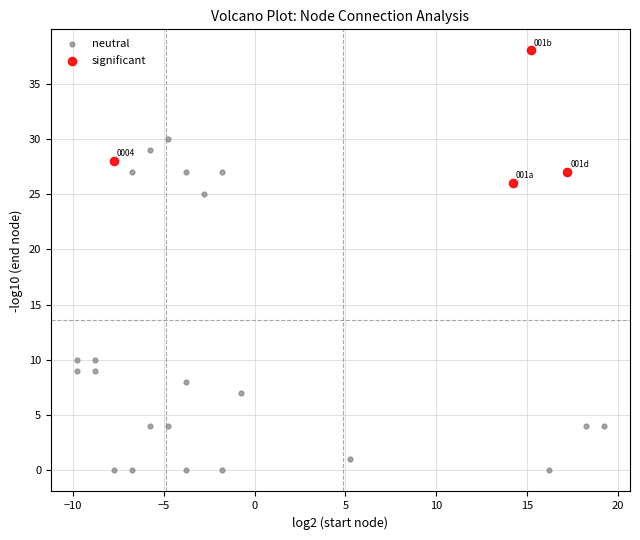

Which series has the widest spread of Y values?

neutral